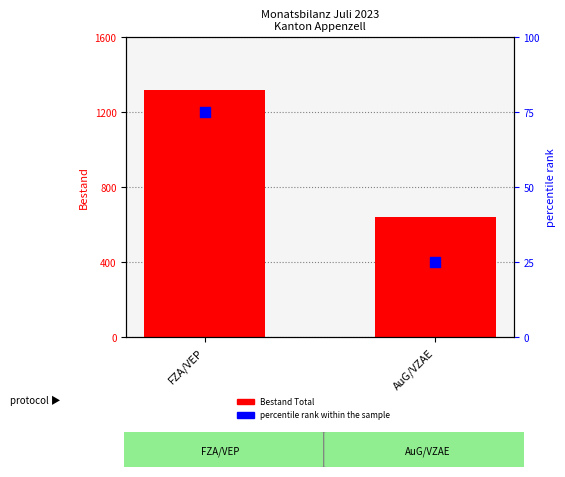

Which series contains the highest Y value?

Bestand Total